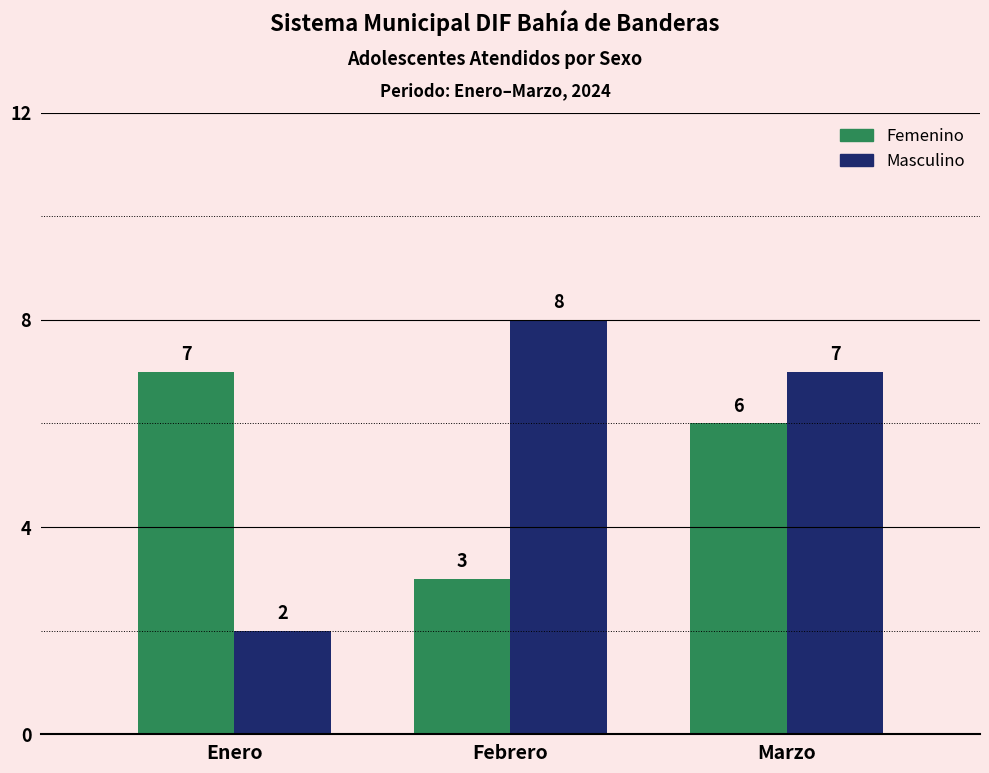

List the series in order of their overall mean, highest first.

Masculino, Femenino